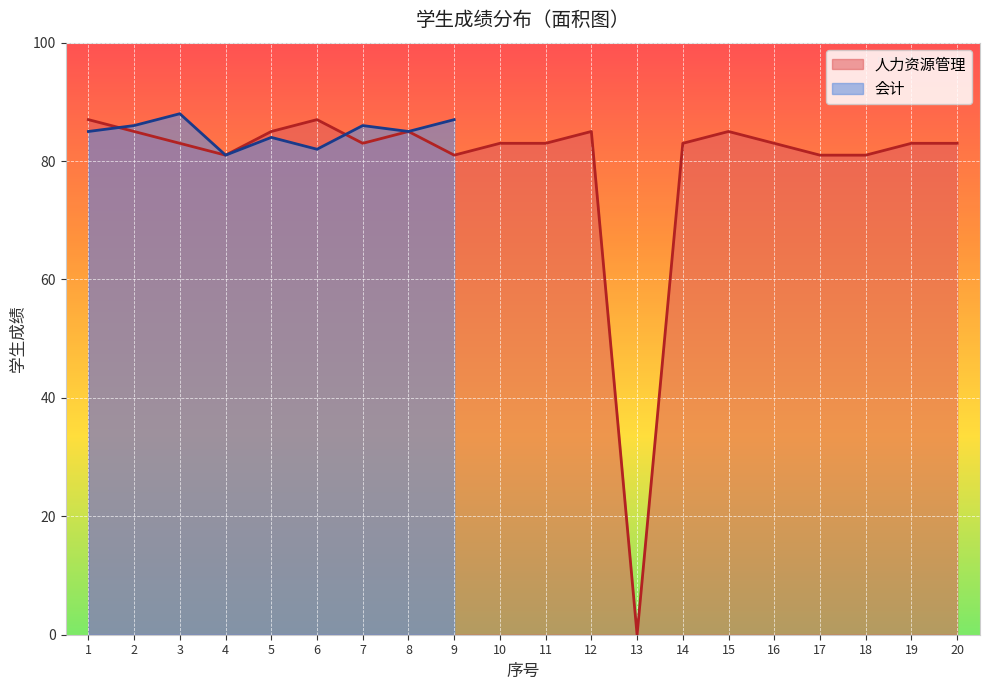

The 人力资源管理 series shows 122 at 2. True or false?

False